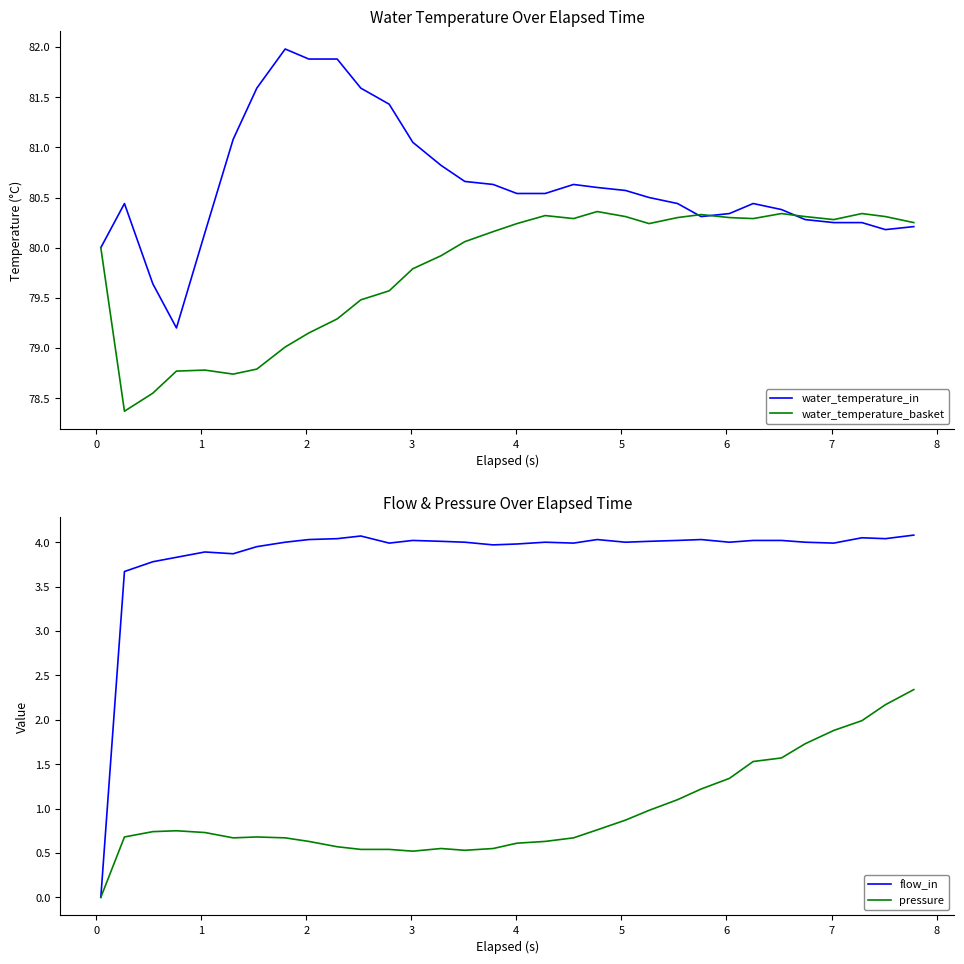

What is the average value of the flow_in series?

3.9